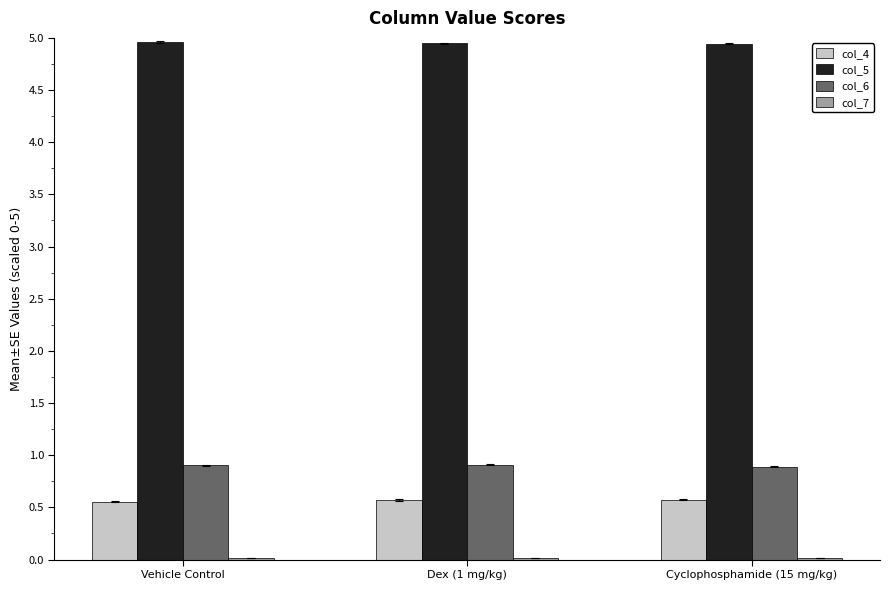

Is it true that col_6 equals 1.4 at Vehicle Control?

False